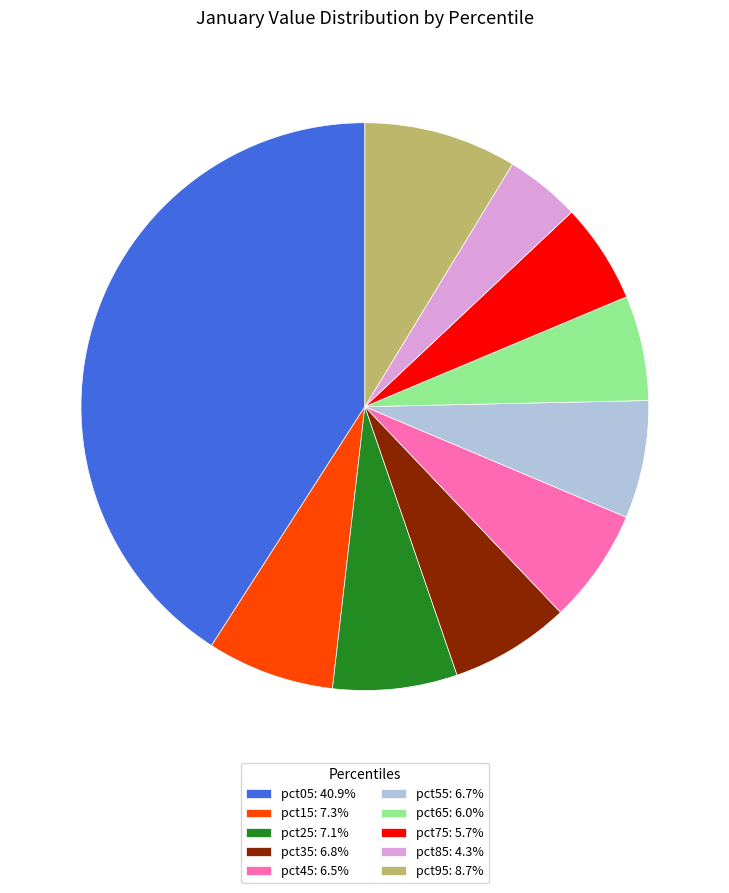

Does pct85 account for over 50% of the chart?

No